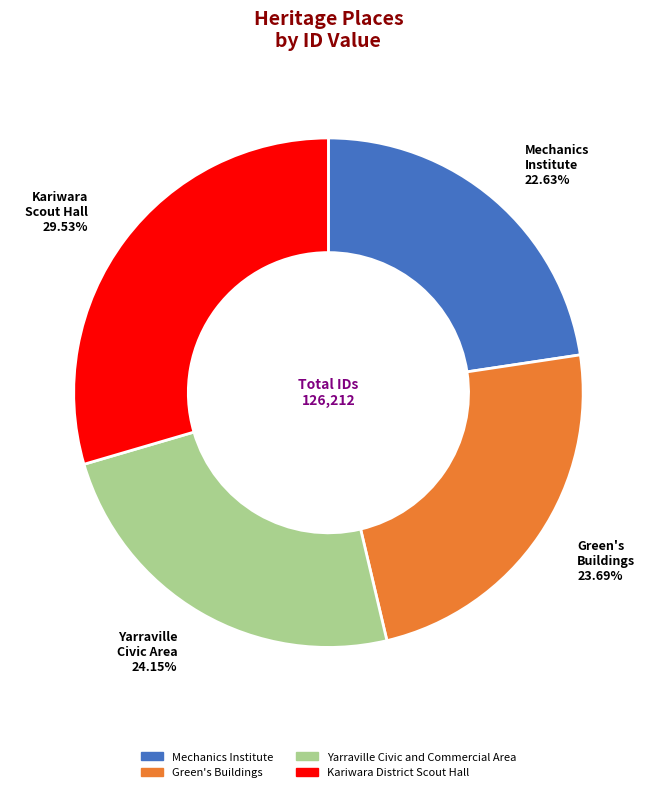

Which slice is the smallest?

Mechanics Institute